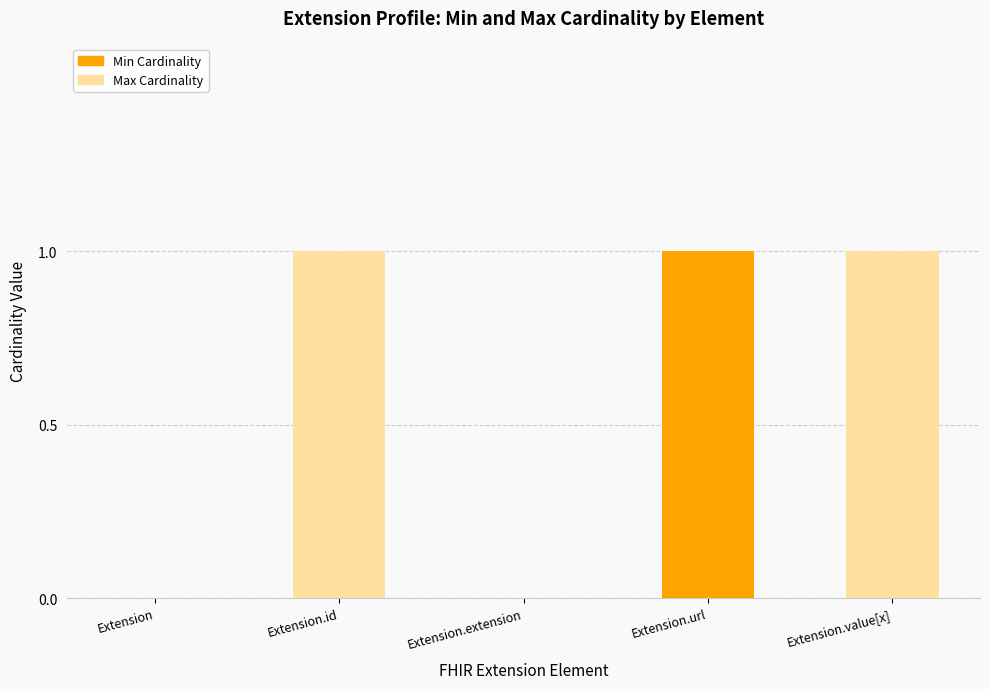

How many Min Cardinality values are between 0 and 1?

5